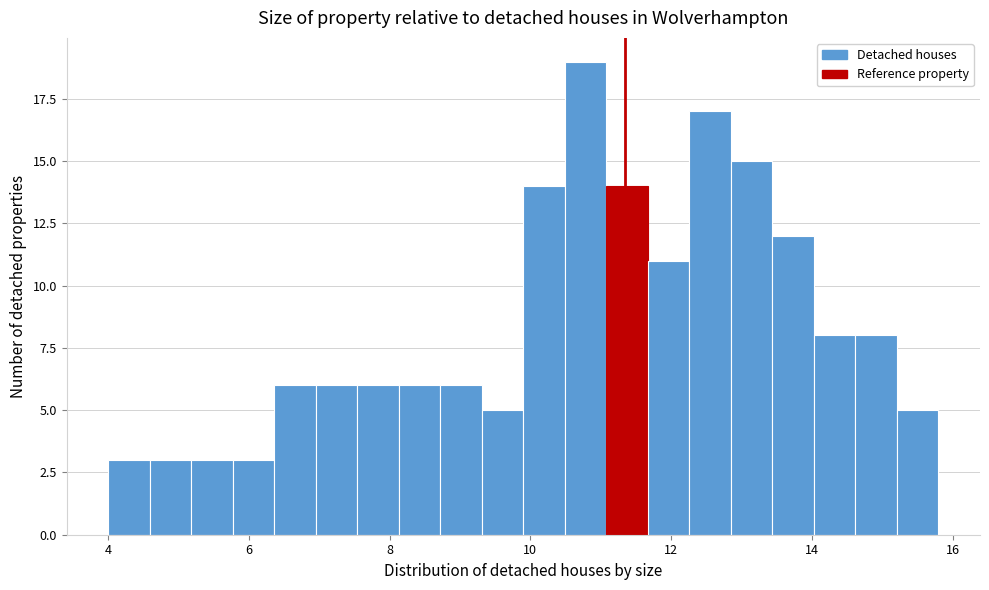

Read against the x-axis, roughly where is the centre of the tallest bar?

10.8